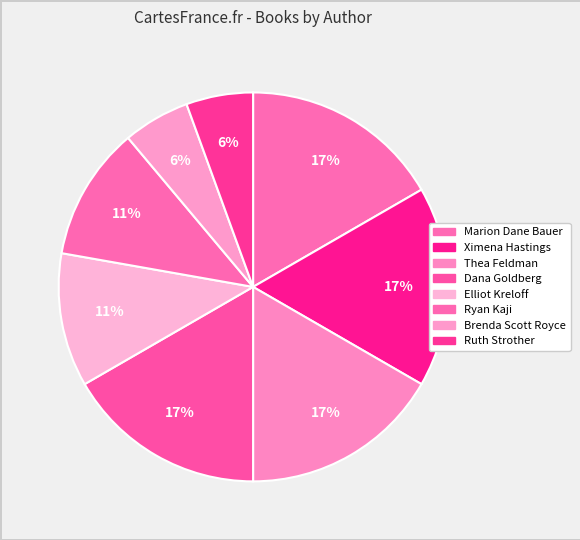

To the nearest percent, what is the average slice percentage?

12%